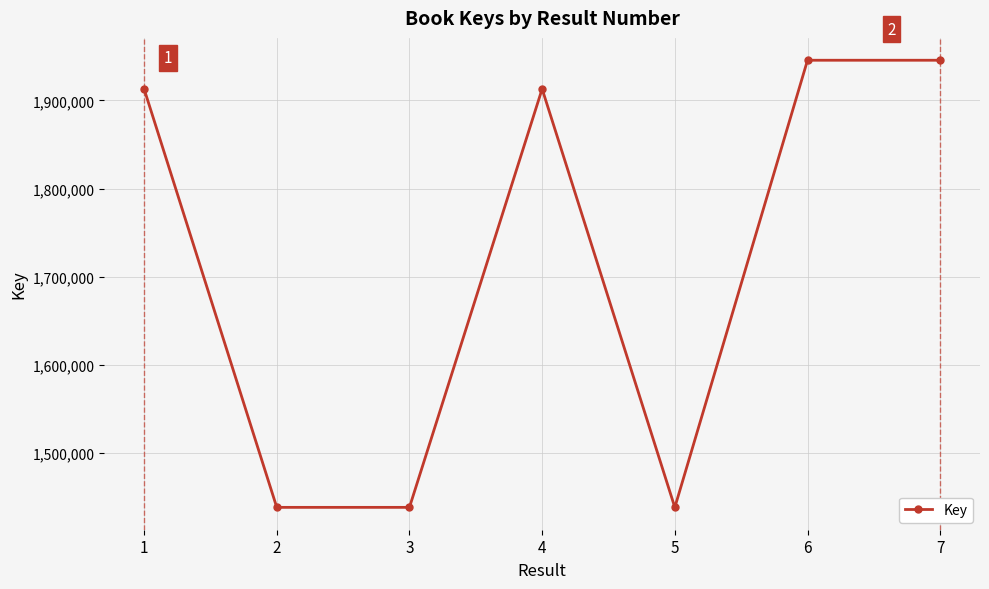

Does the chart have visible grid lines?

Yes